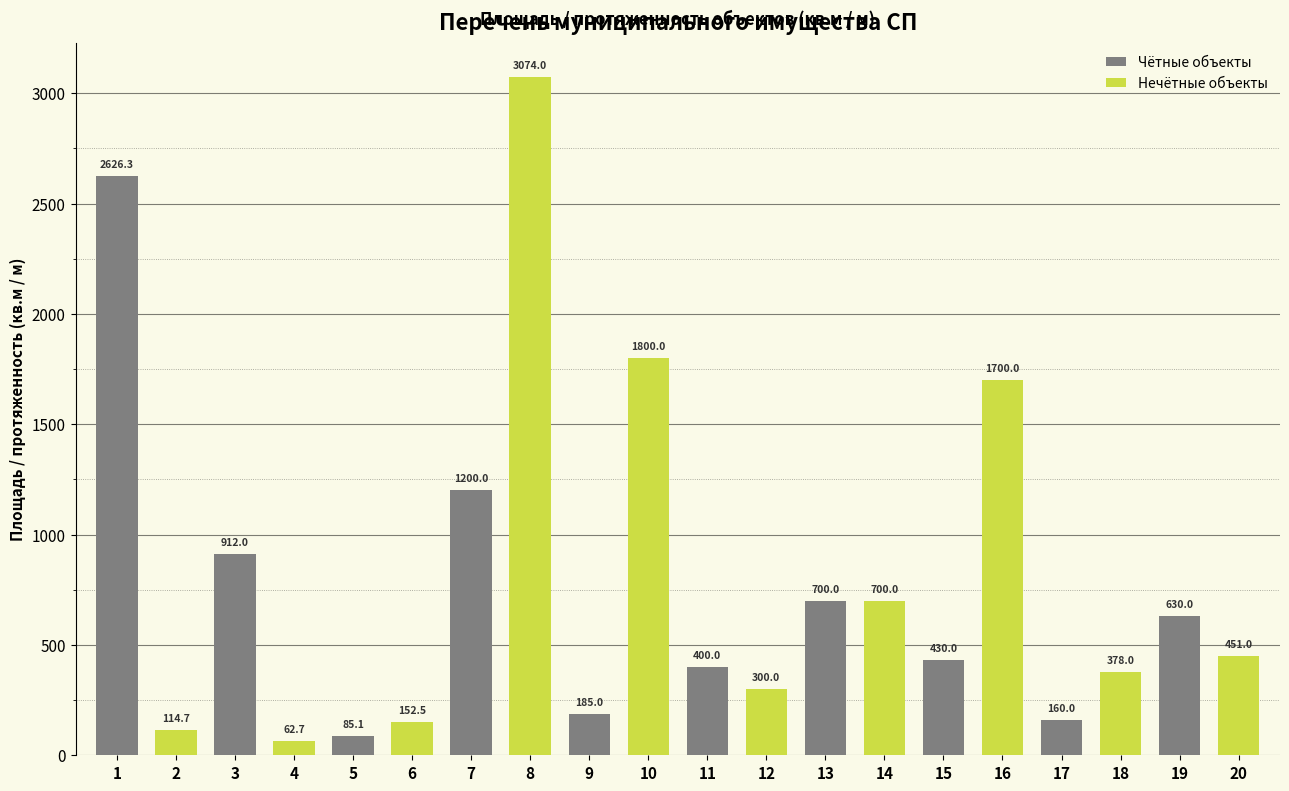

Rank the series at 3 from highest to lowest value.

Чётные объекты, Нечётные объекты